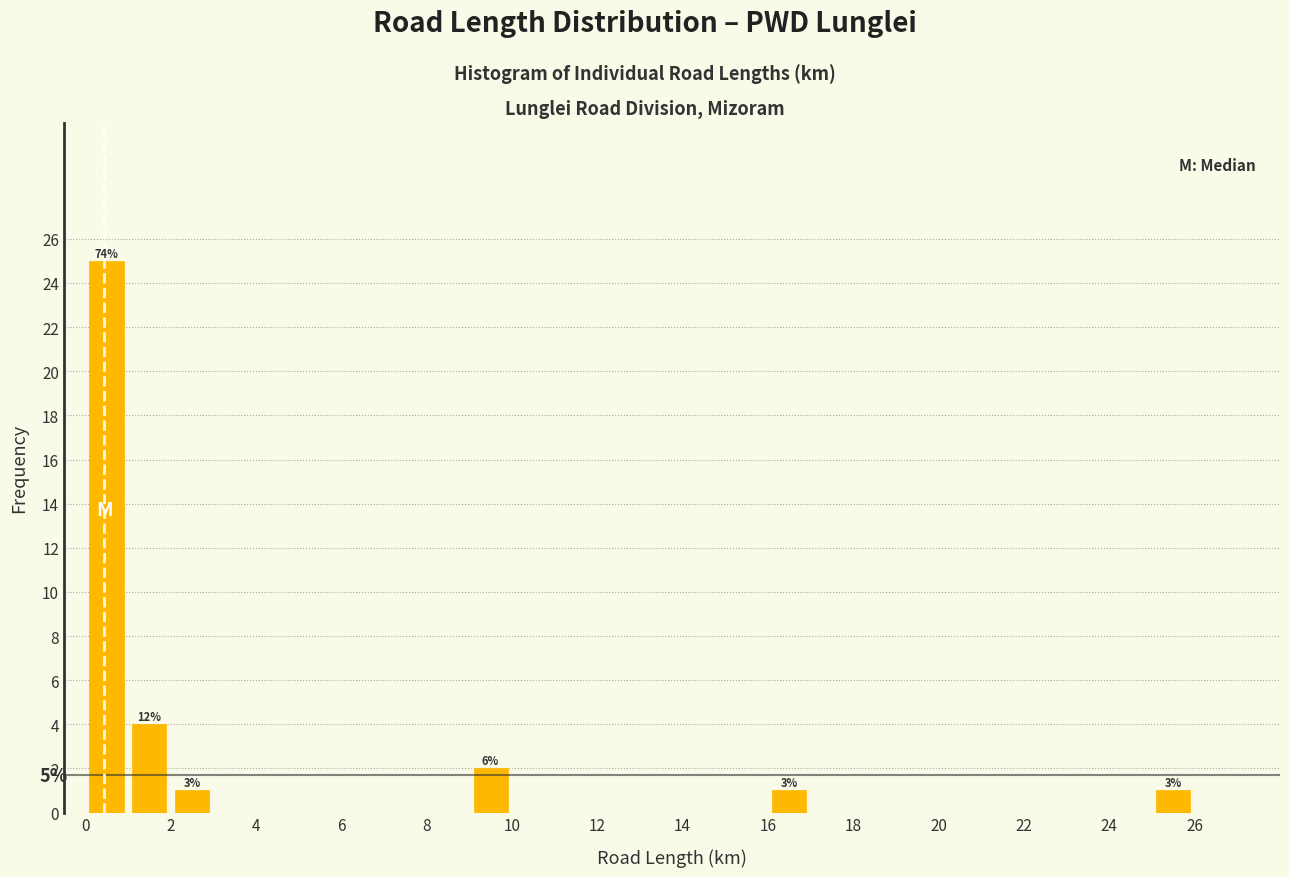

Over which range of the x-axis is the bar tallest?

0 to 1